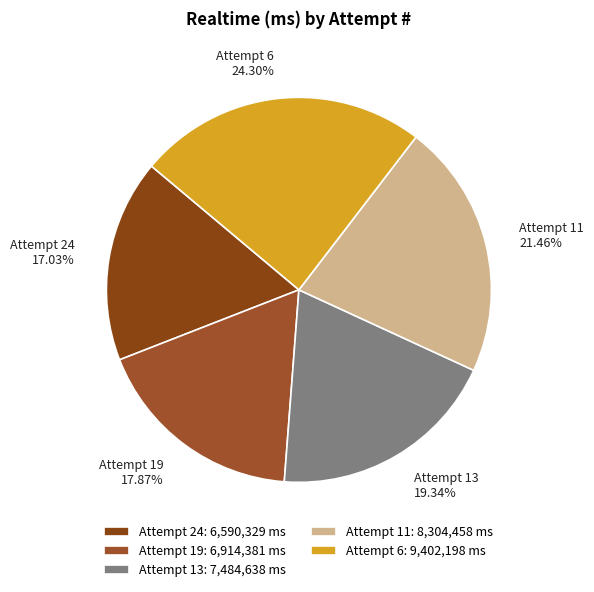

What percentage is the Attempt 13 slice, to the nearest percent?

19%